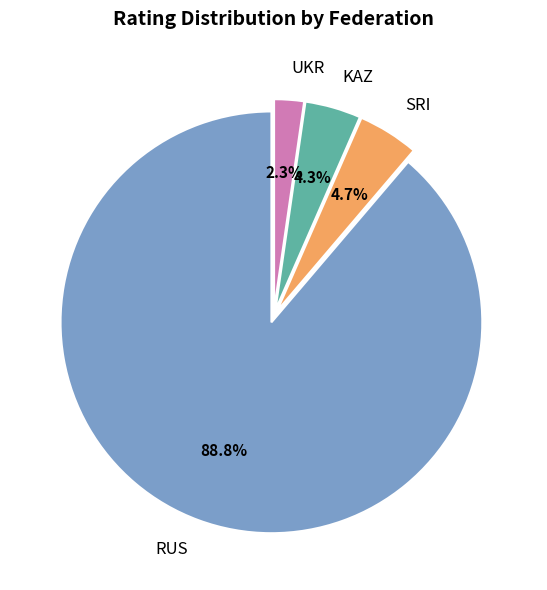

The UKR slice represents 10% of the pie. True or false?

False